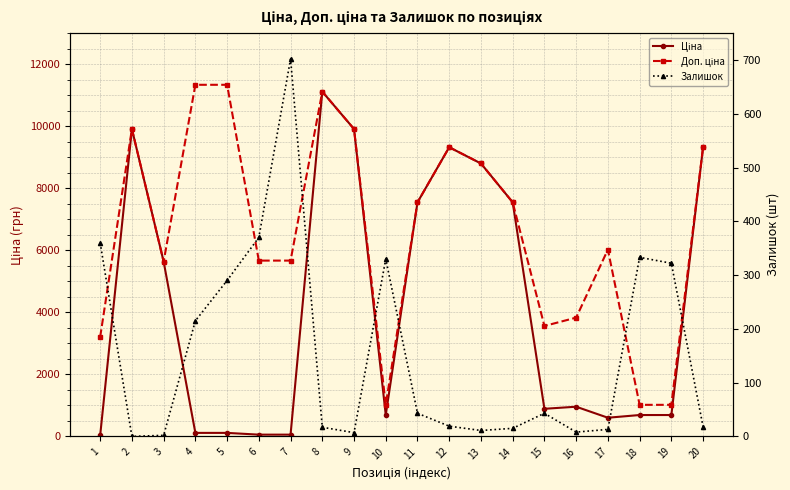

What is the maximum value shown in the chart?

11334.0